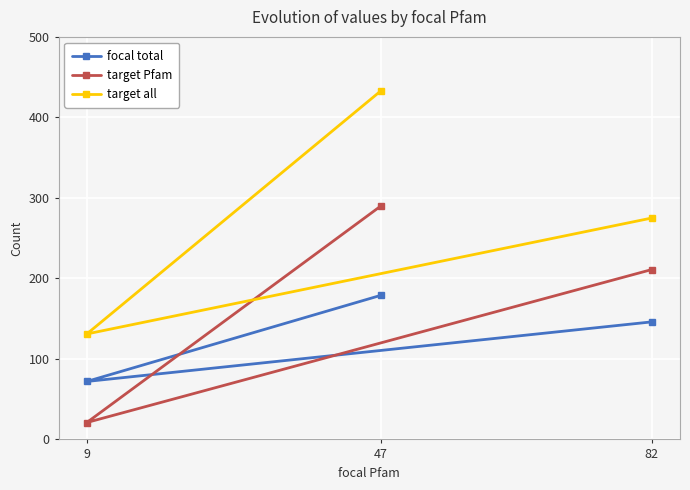

Reading left to right, extract all data points from this chart.

focal total: 9=72	47=179	82=146
target Pfam: 9=21	47=290	82=211
target all: 9=131	47=433	82=275